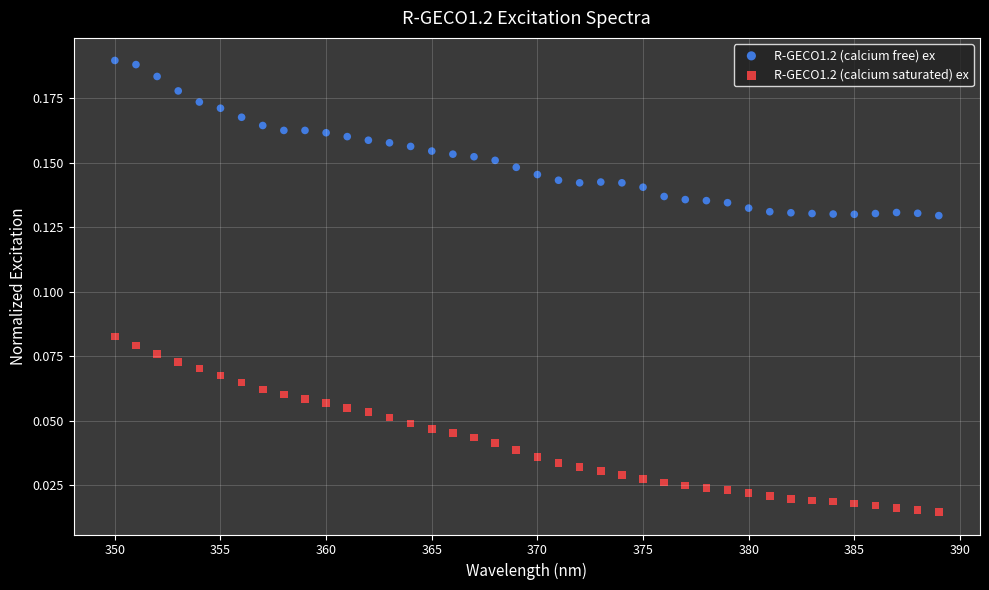

What is the X range (max minus min) for the scatter plot?

39.0